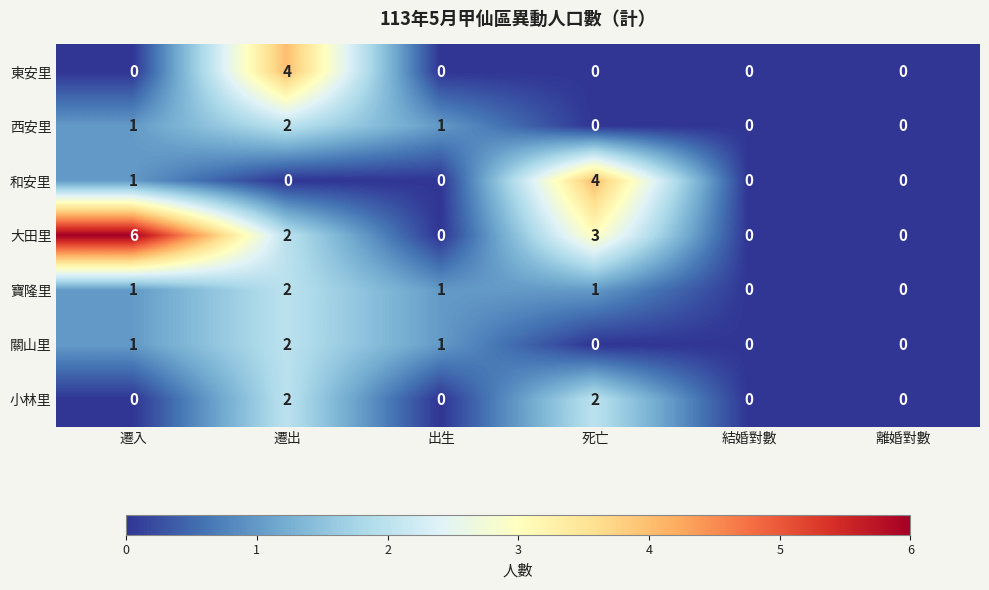

What is the difference between the highest and lowest values at 遷入?

6